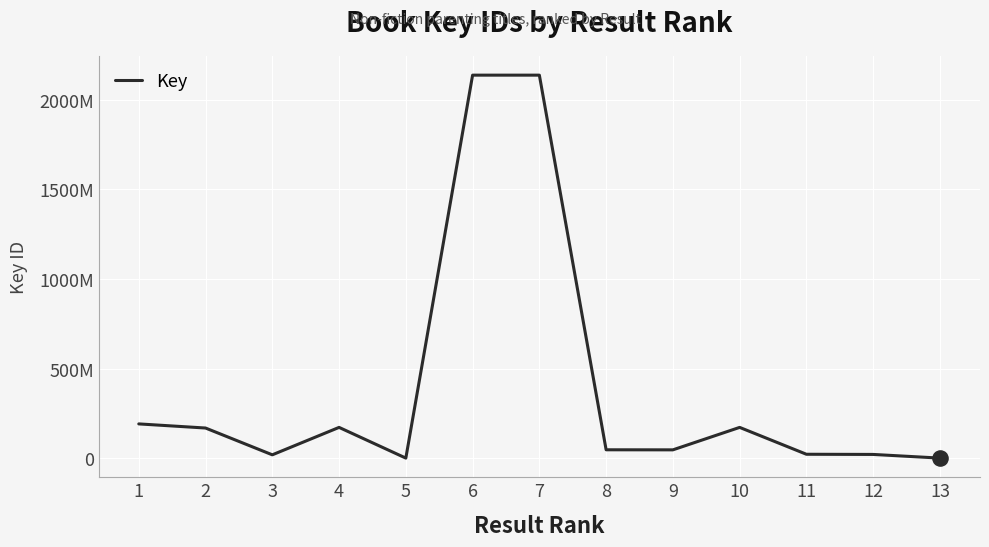

Which has a higher value, 6 or 12?

6